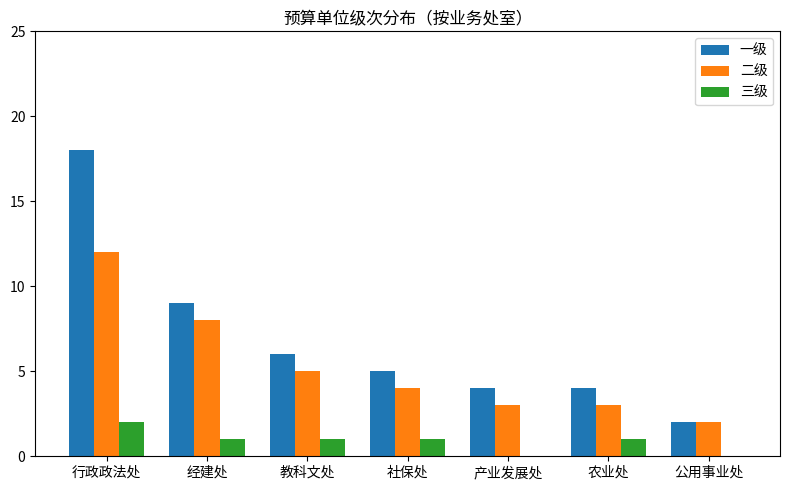

At which label is 一级 closest to 10?

经建处